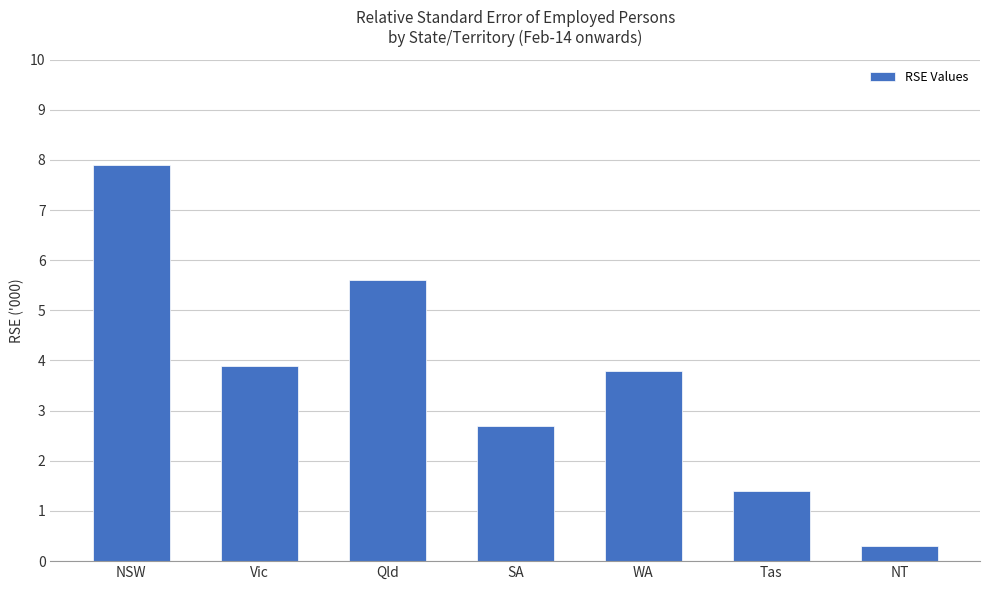

What is the difference between the values at Qld and Vic?

1.7